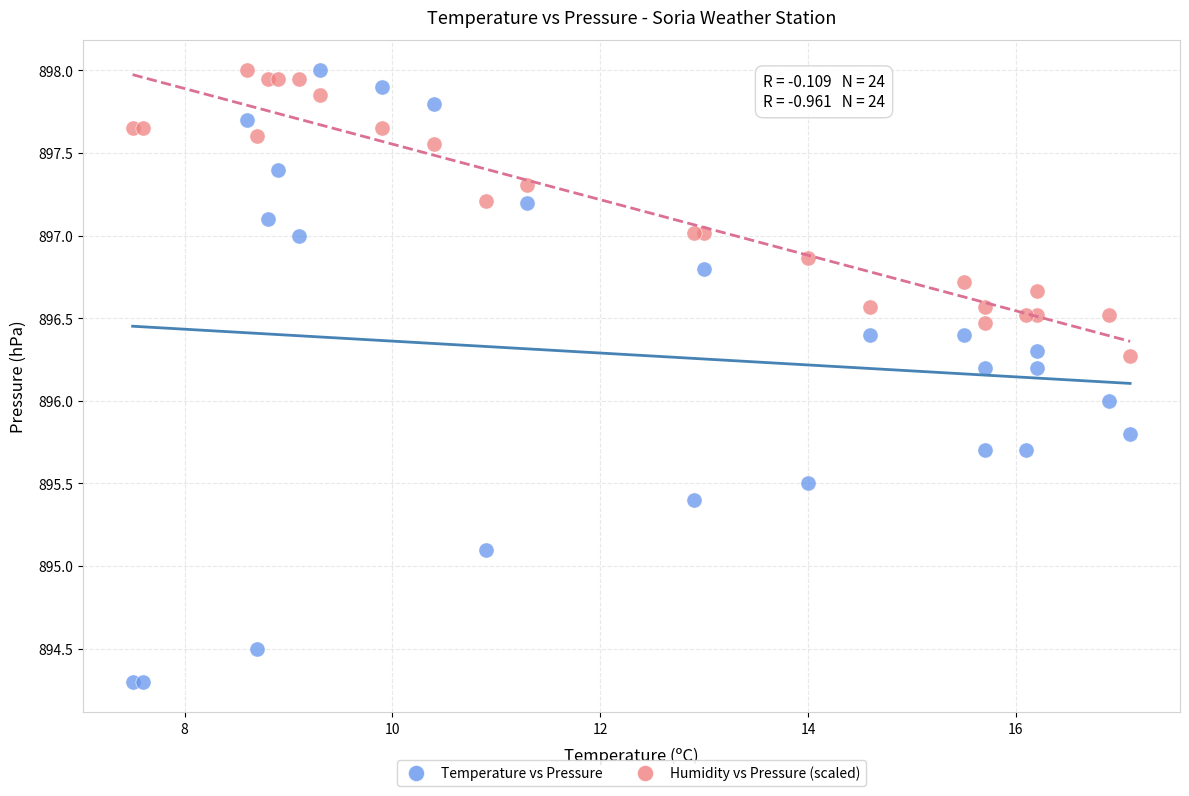

Which series reaches the minimum Y coordinate?

Temperature vs Pressure